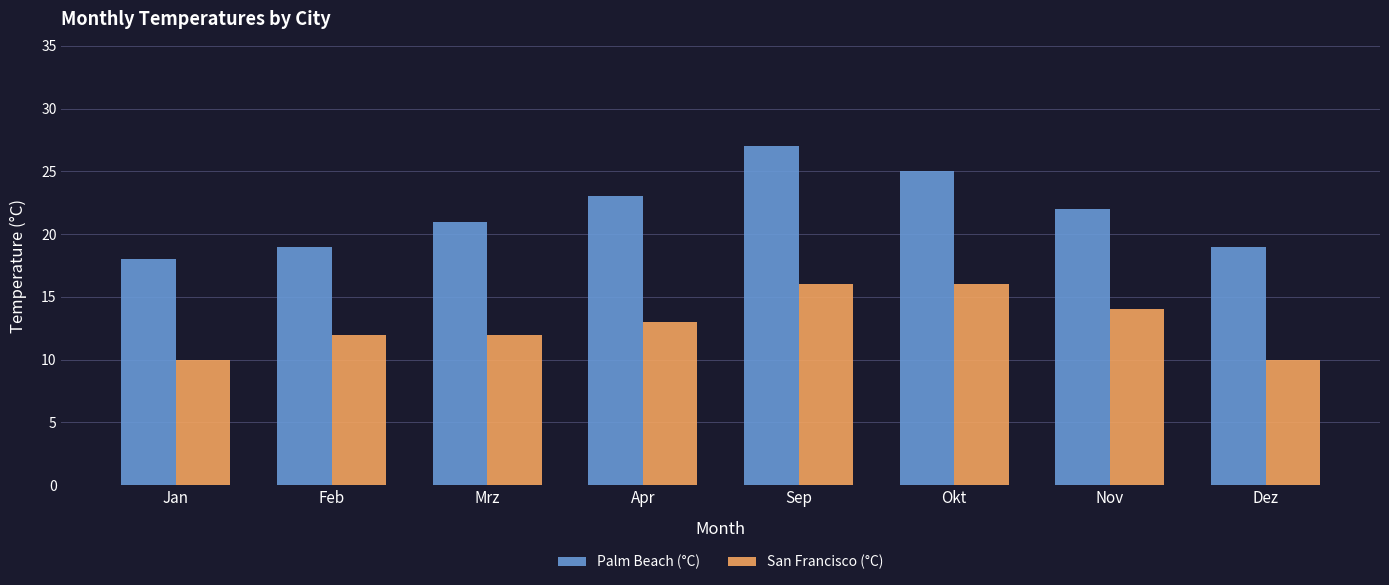

What is the label of the 1st bar from the left?

Jan